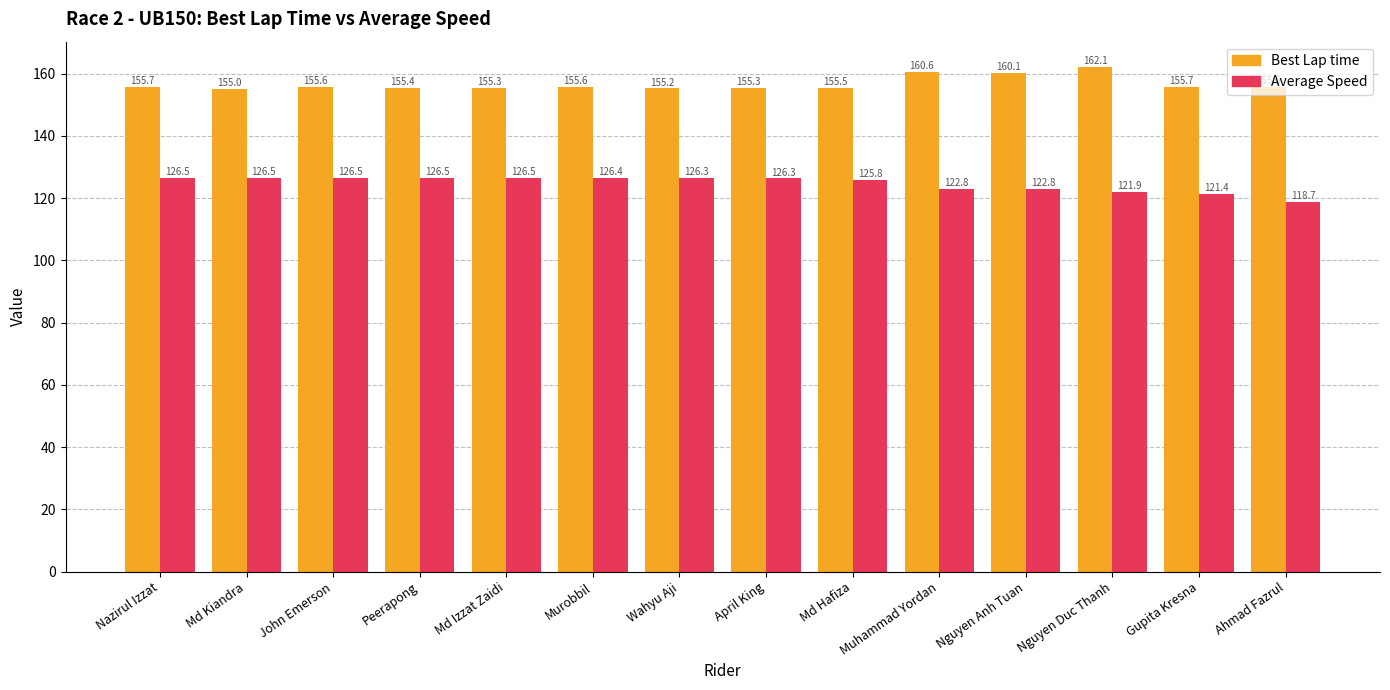

What are all the series names shown in the legend?

Best Lap time, Average Speed